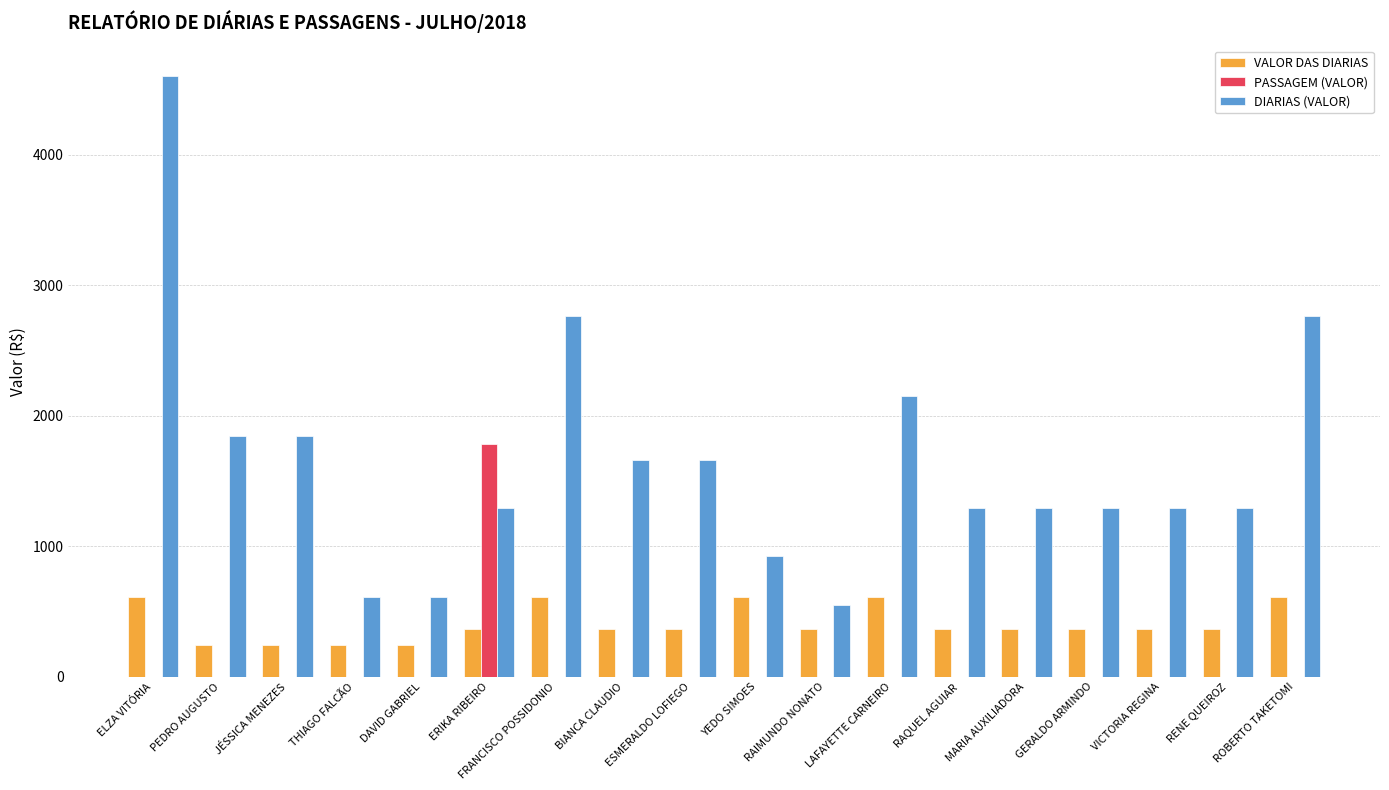

Are the bars horizontal?

No